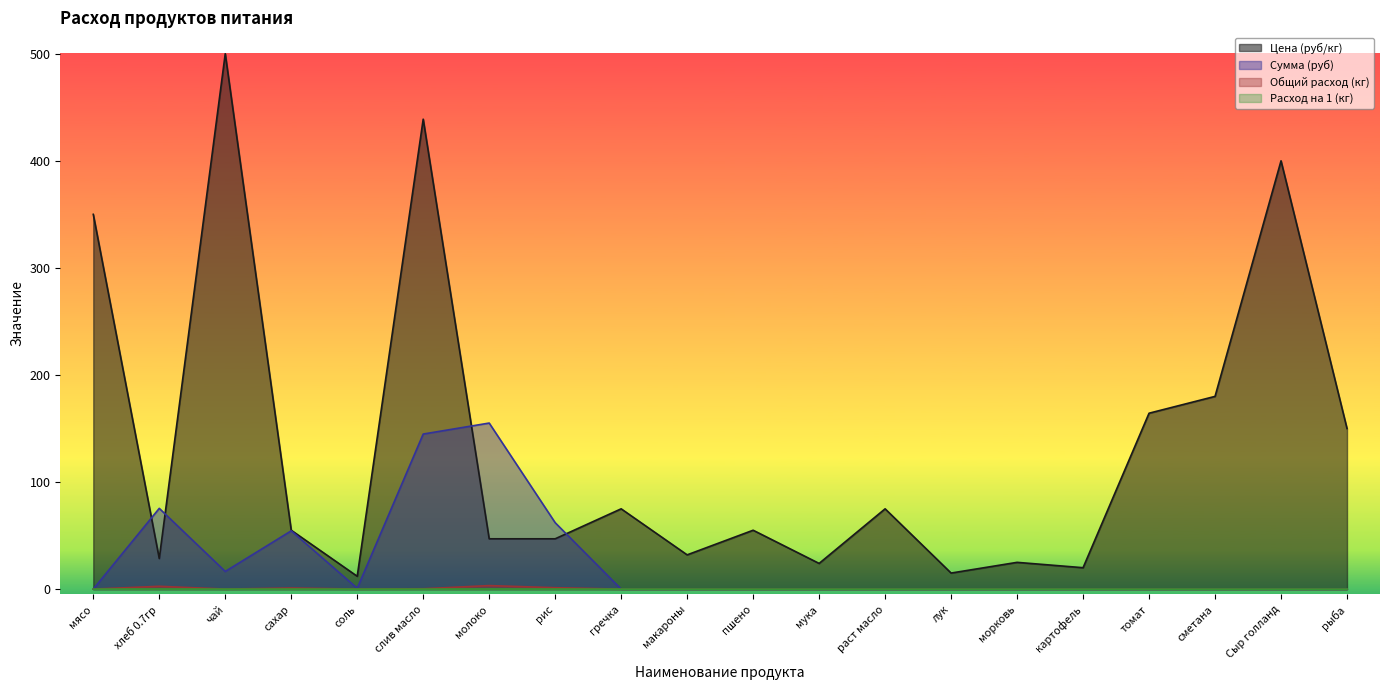

True or false: Цена (руб/кг) and Сумма (руб) intersect in this chart.

True